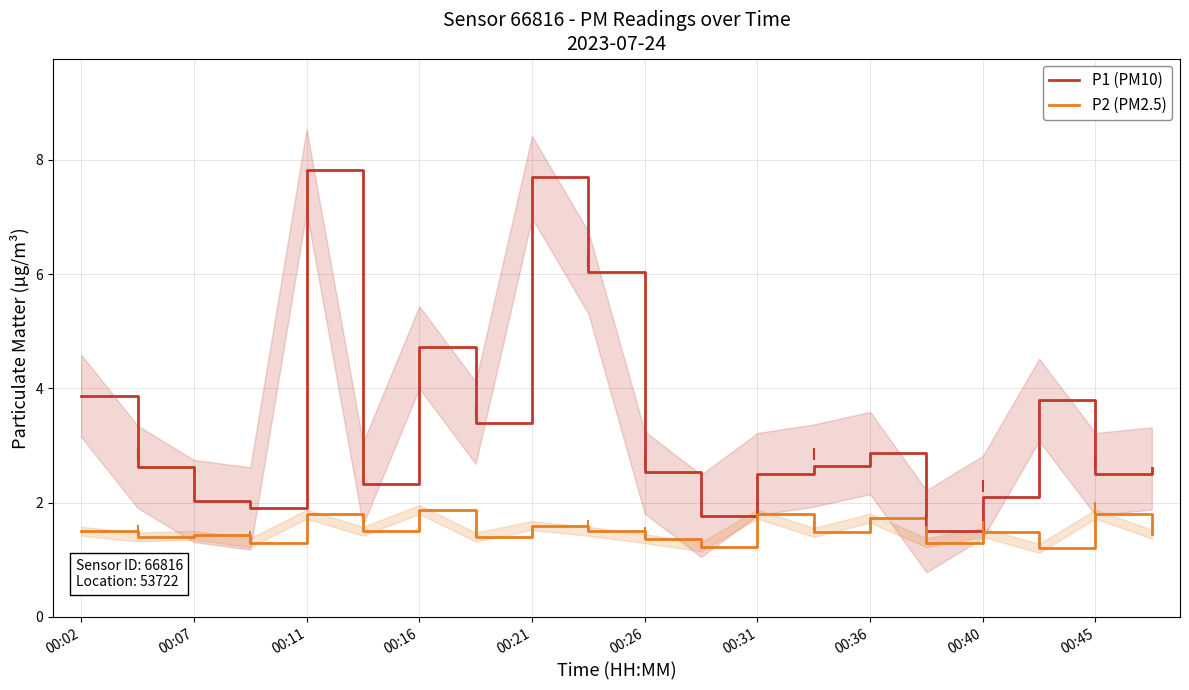

True or false: P2 (PM2.5) and P1 (PM10) cross at least once.

False